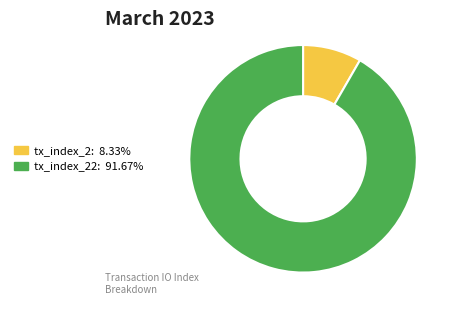

How many segments does this pie chart have?

2